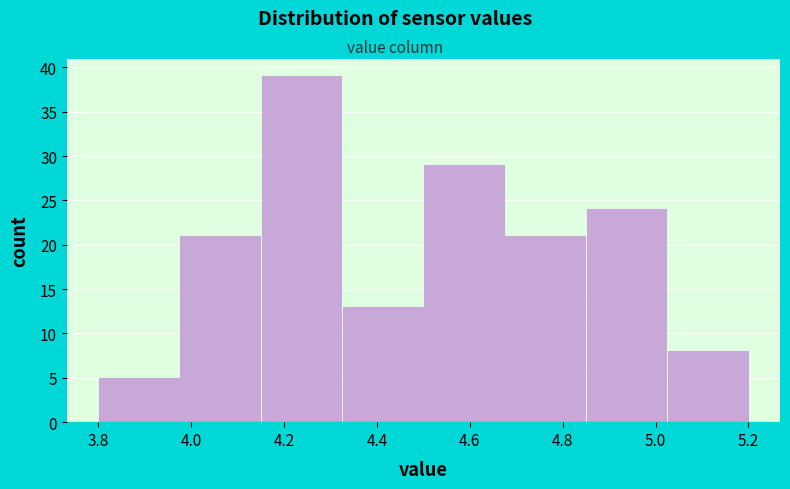

Reading left to right, list every bar in this chart as the range it spans on the x-axis followed by its height. Neither the bar edges nor the heights are printed on the chart, so give them approximately, as read against the axes.

3.800 to 3.975: 5
3.975 to 4.150: 21
4.150 to 4.325: 39
4.325 to 4.500: 13
4.500 to 4.675: 29
4.675 to 4.850: 21
4.850 to 5.025: 24
5.025 to 5.200: 8